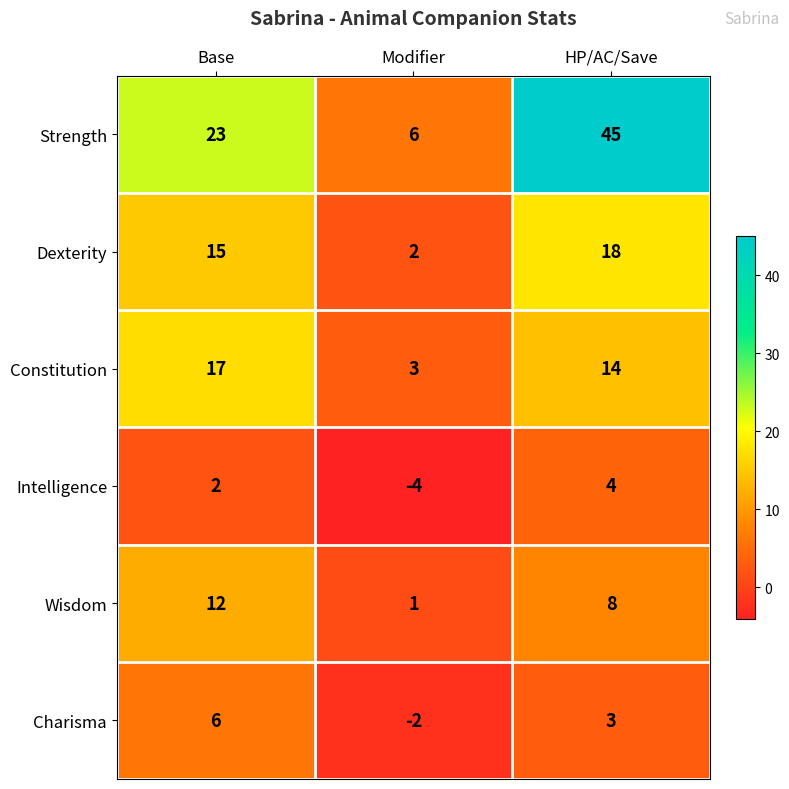

What is the difference between the maximum and minimum values in the Intelligence series?

8